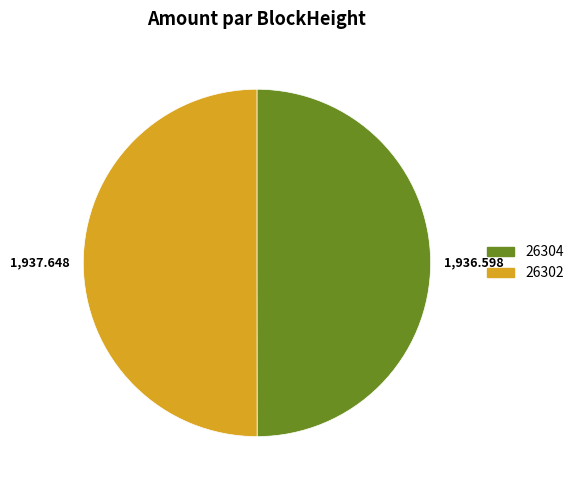

Approximately how many times larger is the value at 26302 compared to 26304?

1.0